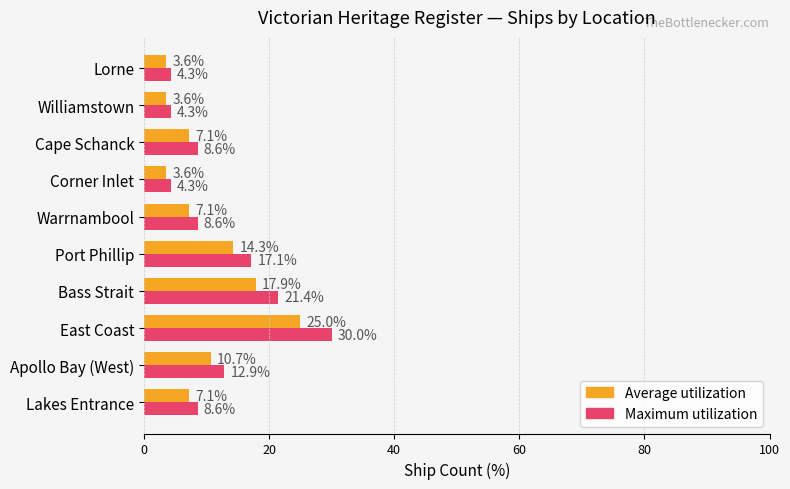

Between East Coast and Port Phillip, which series saw the biggest shift?

Maximum utilization